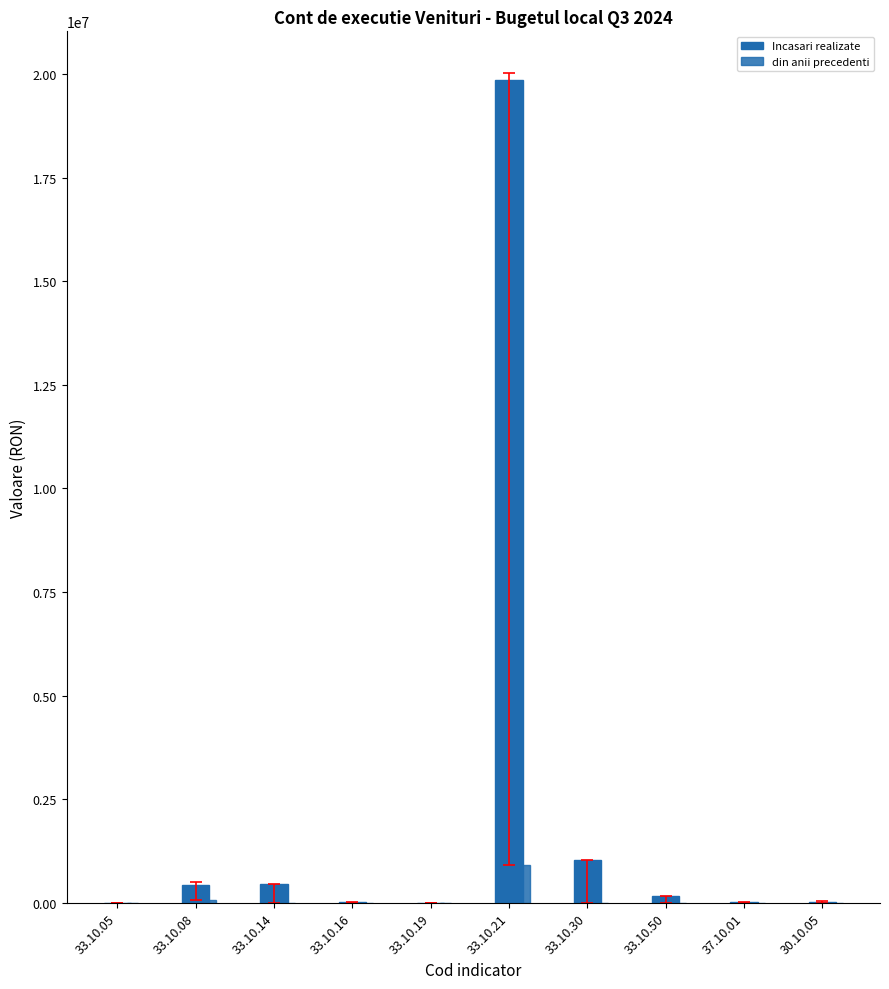

How many distinct data groups are displayed?

2